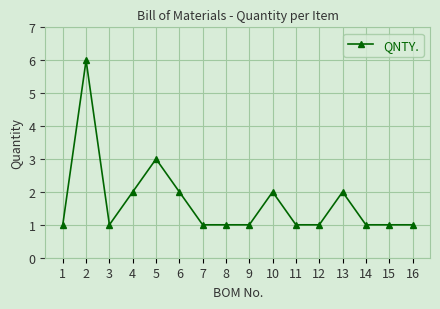

Where is the data nearest to the value 3?

5